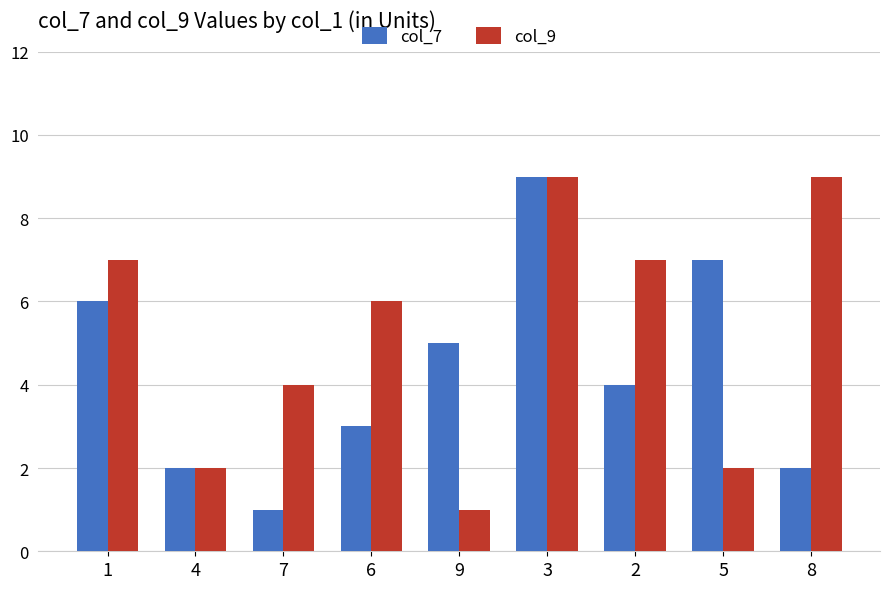

How many series are shown in this chart?

2